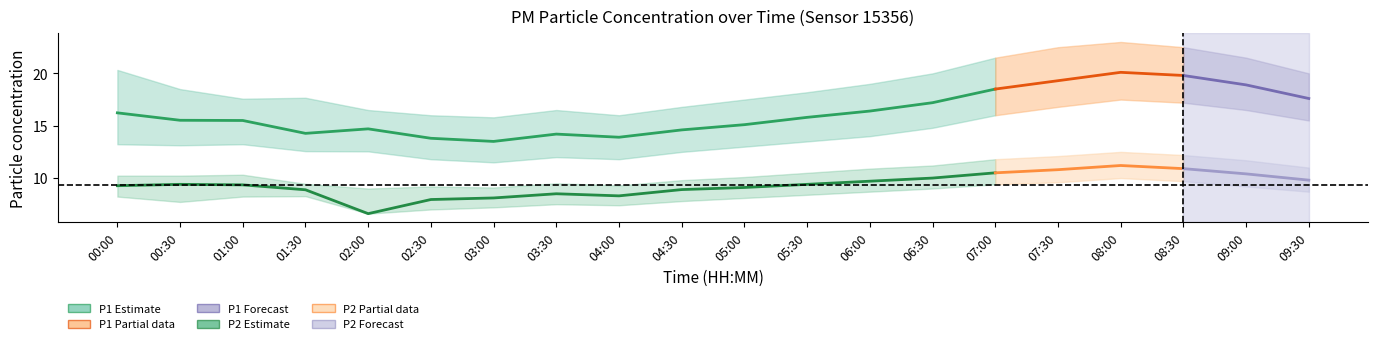

Rank the categories by P1_upper value from highest to lowest.

08:00, 07:30, 08:30, 07:00, 09:00, 00:00, 06:30, 09:30, 06:00, 00:30, 05:30, 01:30, 01:00, 05:00, 04:30, 02:00, 03:30, 02:30, 04:00, 03:00